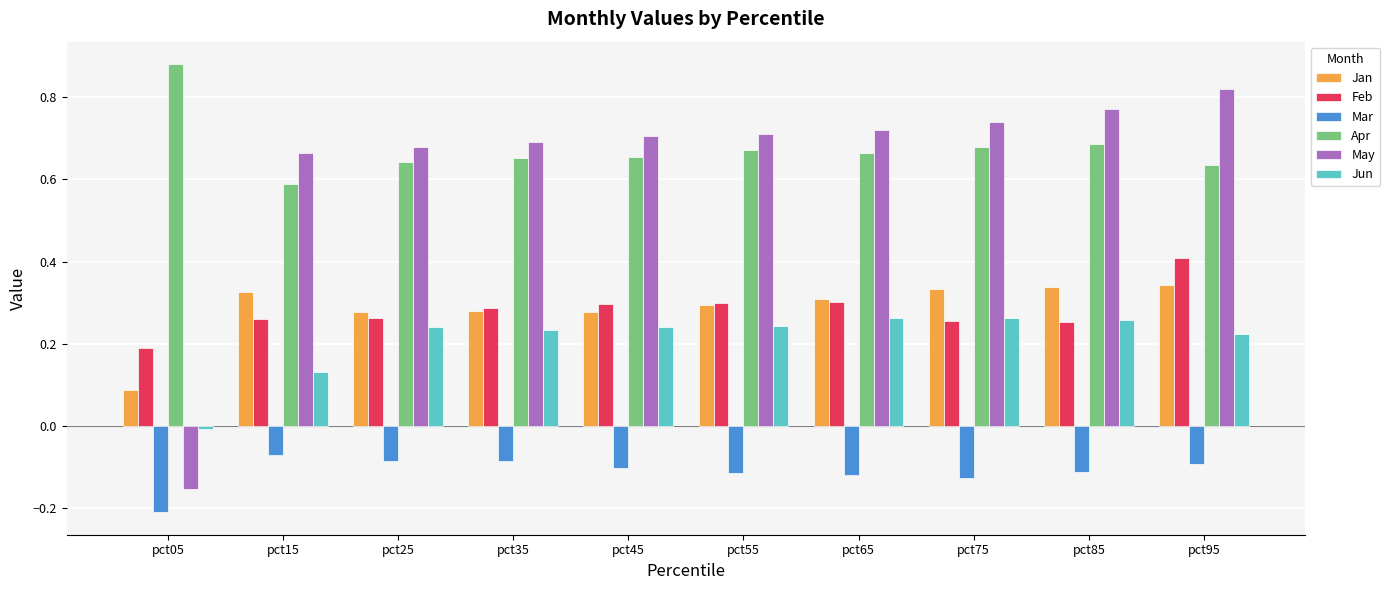

What is the total value across all series at pct75?

2.1